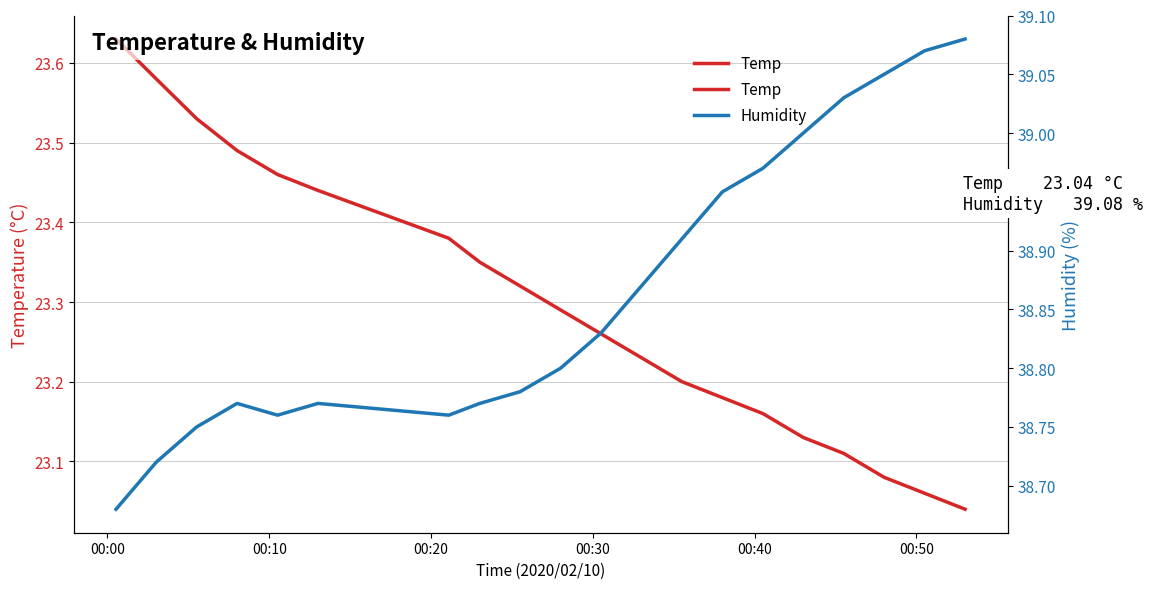

True or false: Temp and Humidity cross at least once.

False